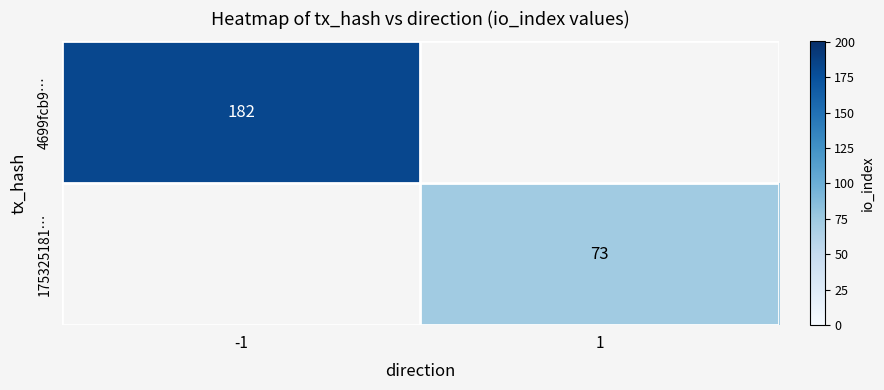

The 175325181… series shows 73 at 1. True or false?

True